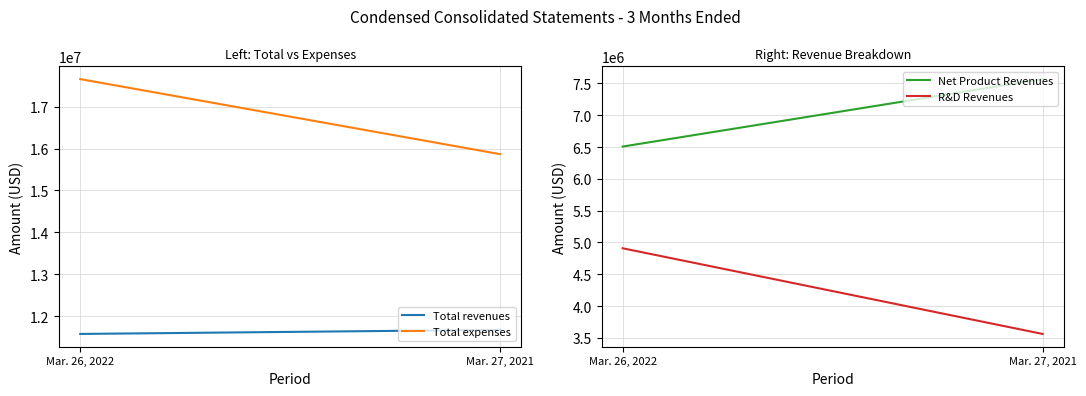

Which label corresponds to the smallest value in the chart?

Mar. 27, 2021